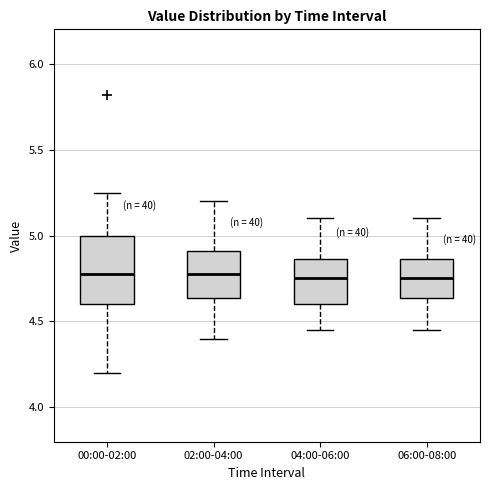

Where is the lower edge of the box for 00:00-02:00 on the y-axis? The values are not printed on the chart, so give them approximately, as read against the axis.

4.60